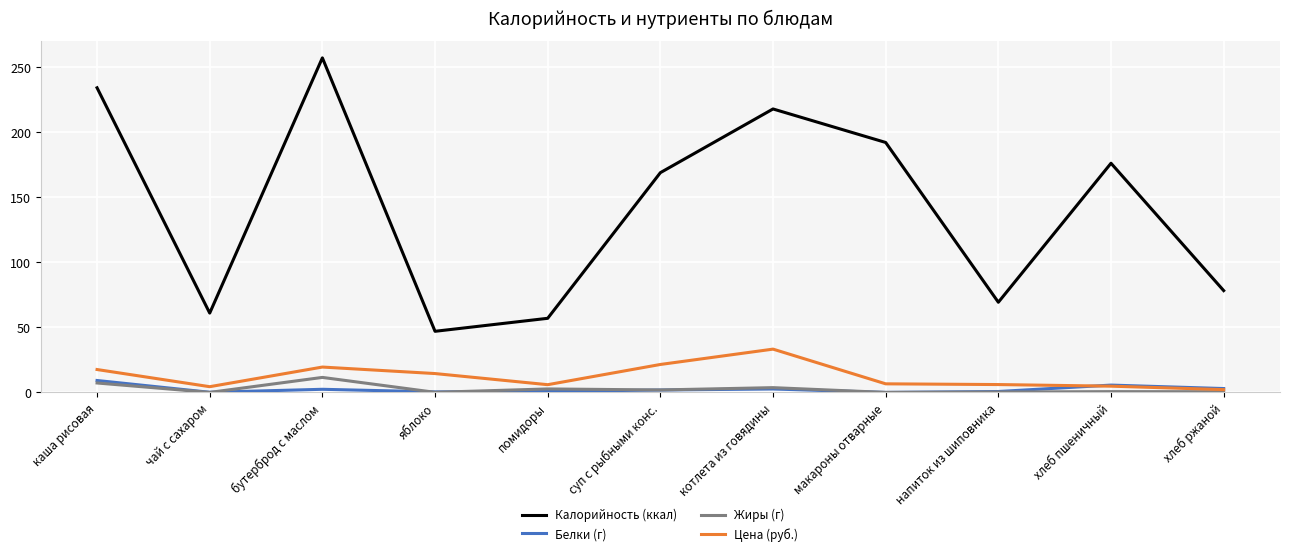

Where is the first local minimum for Цена (руб.)?

чай с сахаром